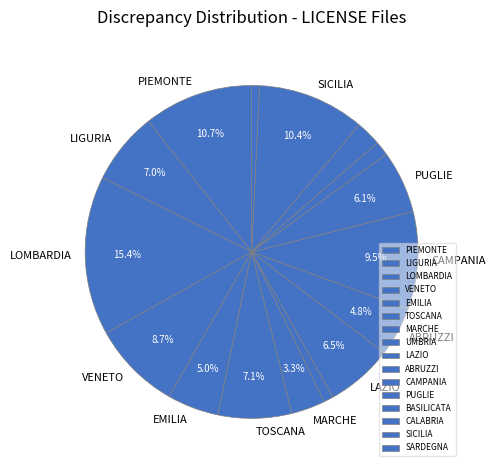

Which category has the biggest portion of the pie?

LOMBARDIA